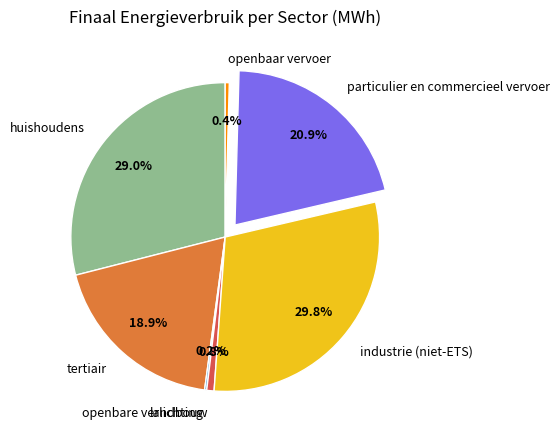

True or false: landbouw accounts for 1% of the total.

True